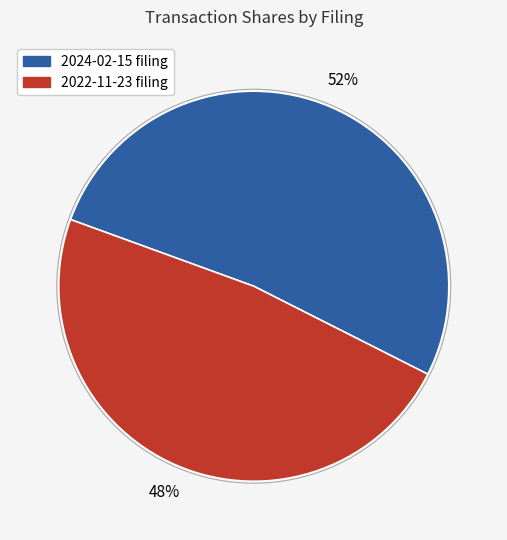

Does any single category account for the majority?

Yes